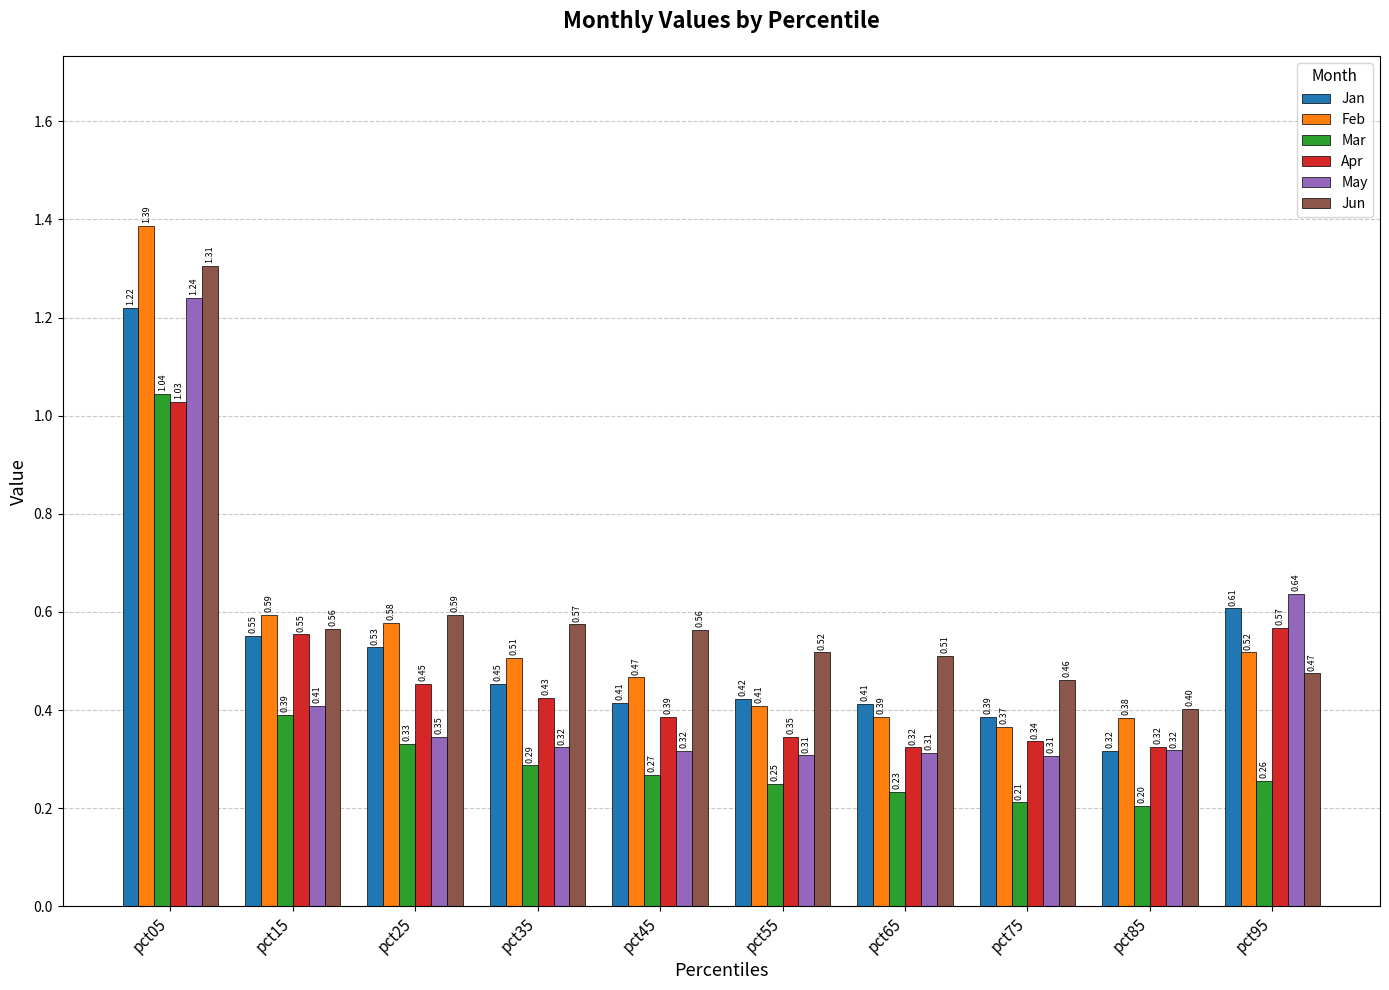

List the labels in order of Mar value, smallest first.

pct85, pct75, pct65, pct55, pct95, pct45, pct35, pct25, pct15, pct05